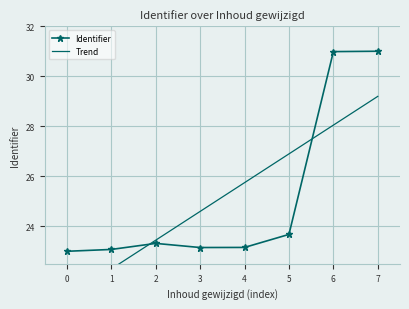

What are all the series names shown in the legend?

Identifier, Trend